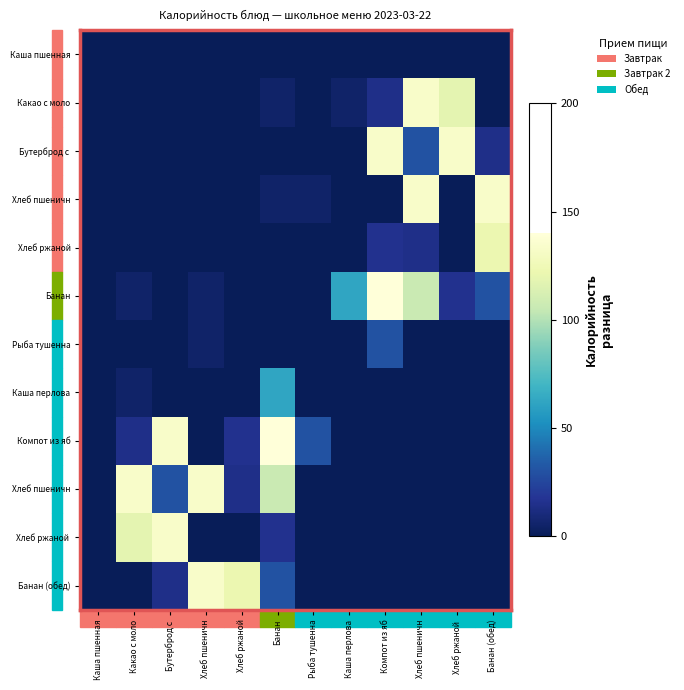

At which category does the chart reach its minimum across all series?

Каша пшенная